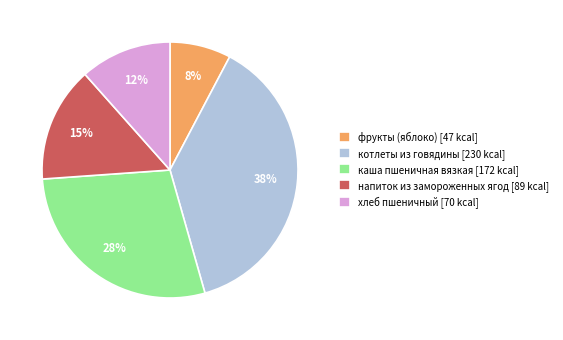

To the nearest percent, what portion does каша пшеничная вязкая represent?

28%